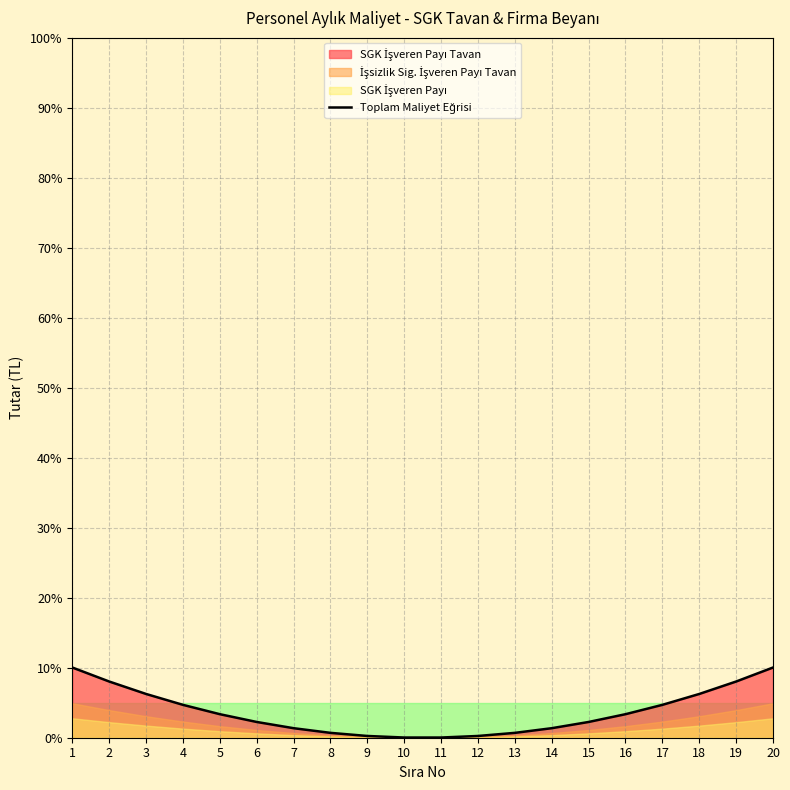

How many values exceed 3?

10